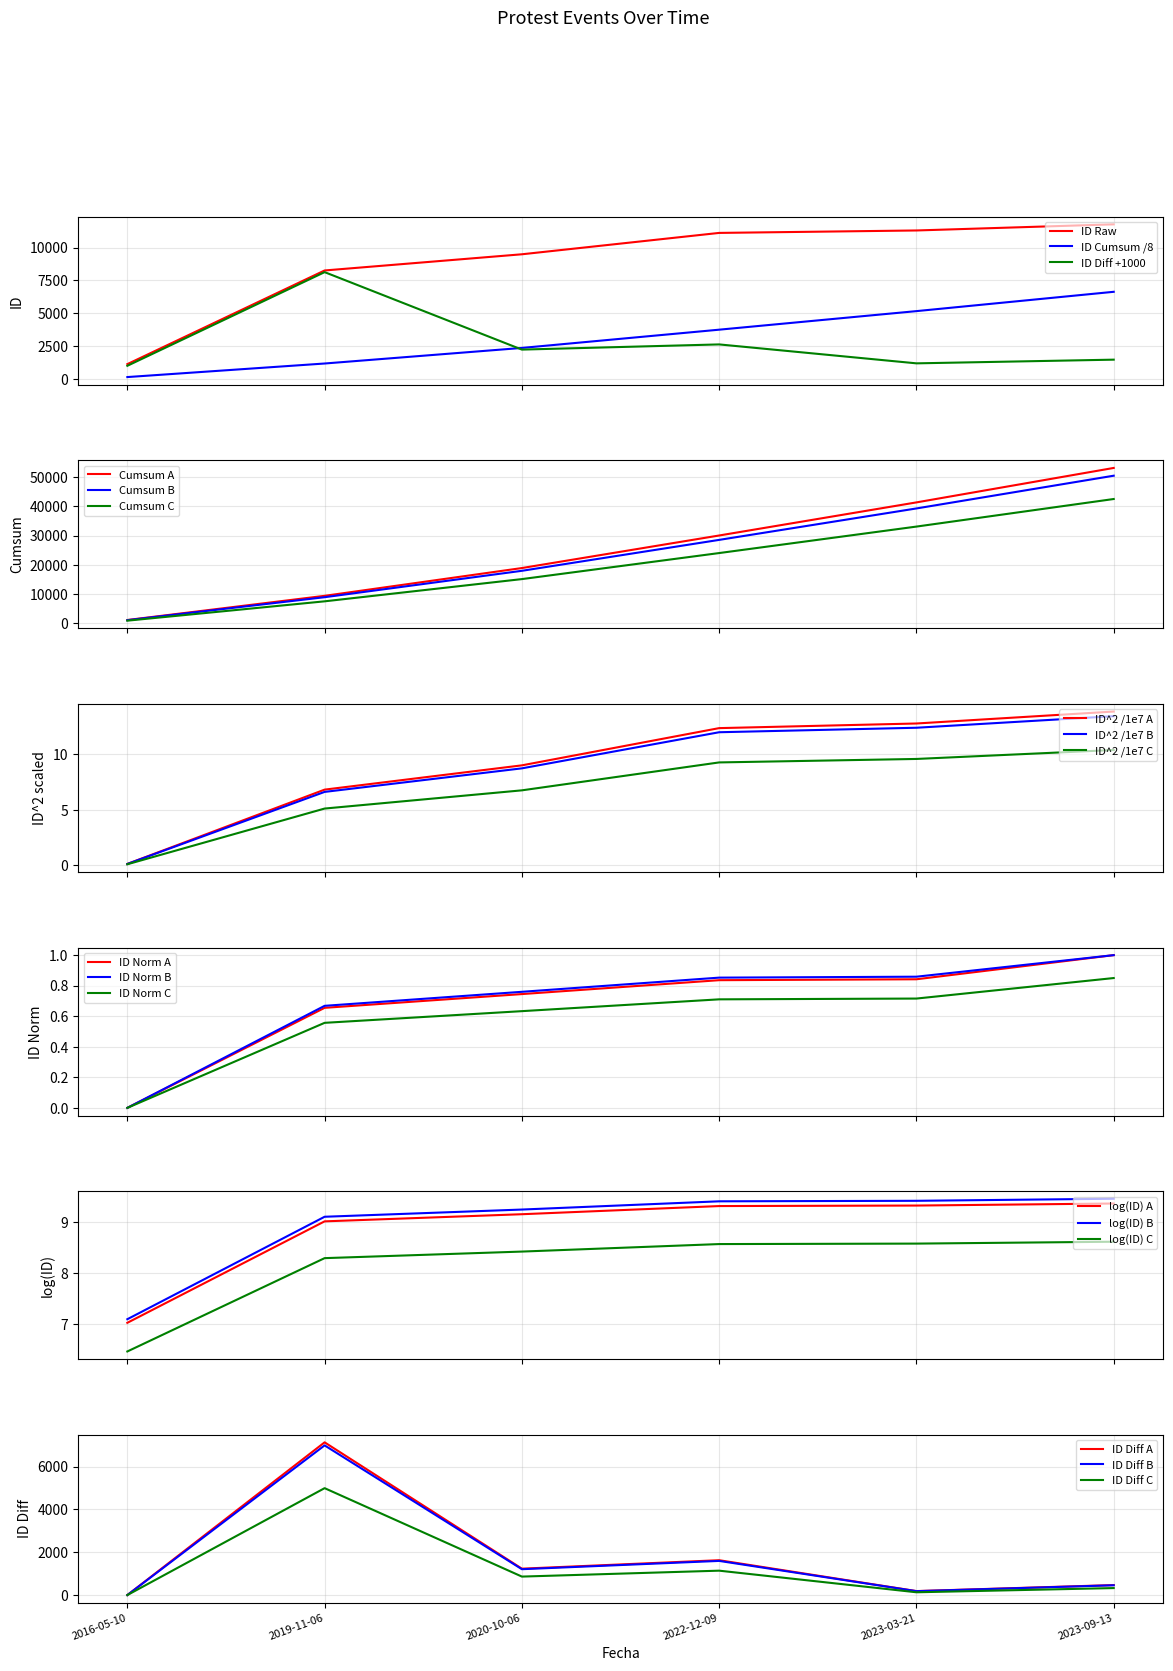

Is it true that the value at 2016-05-10 is 1934?

False